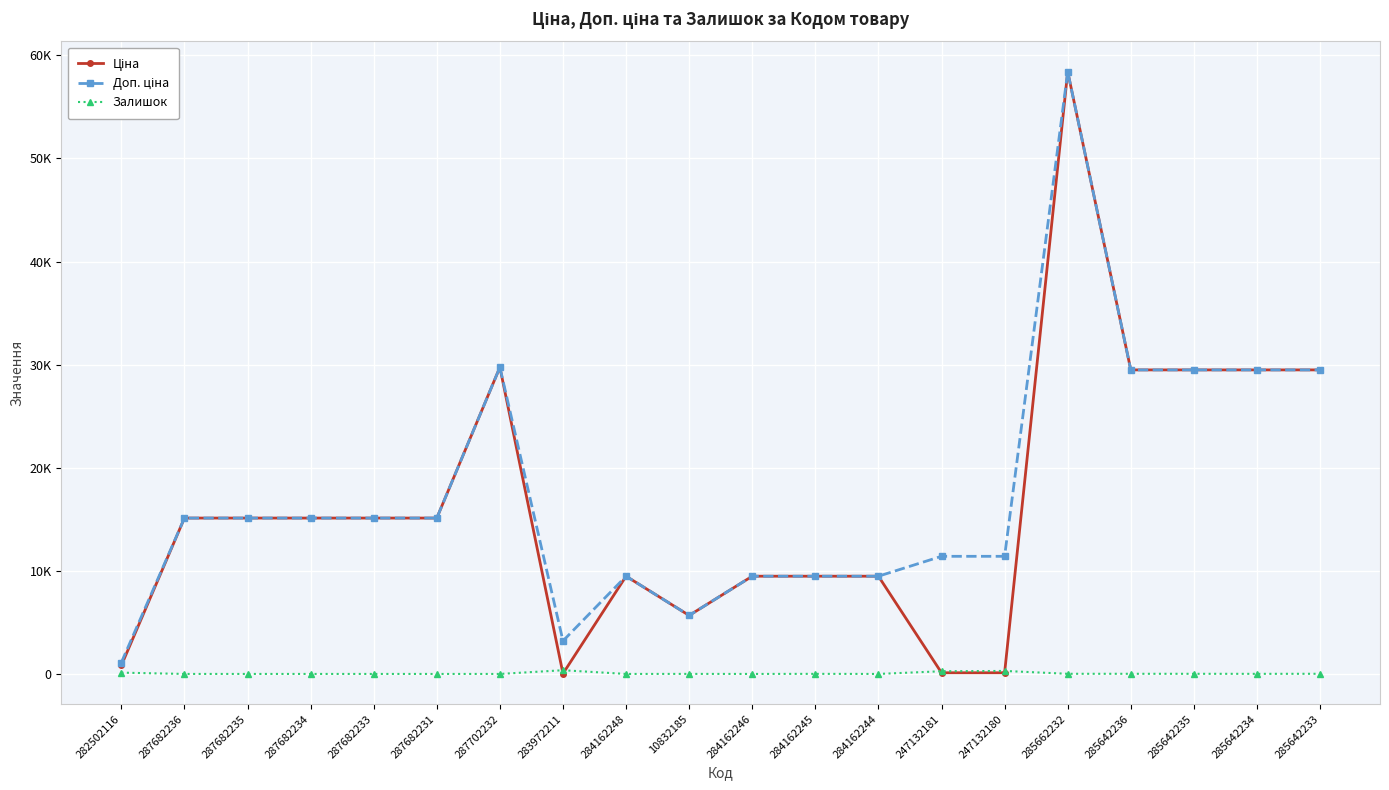

Is it true that Доп. ціна equals 3205.0 at 283972211?

True